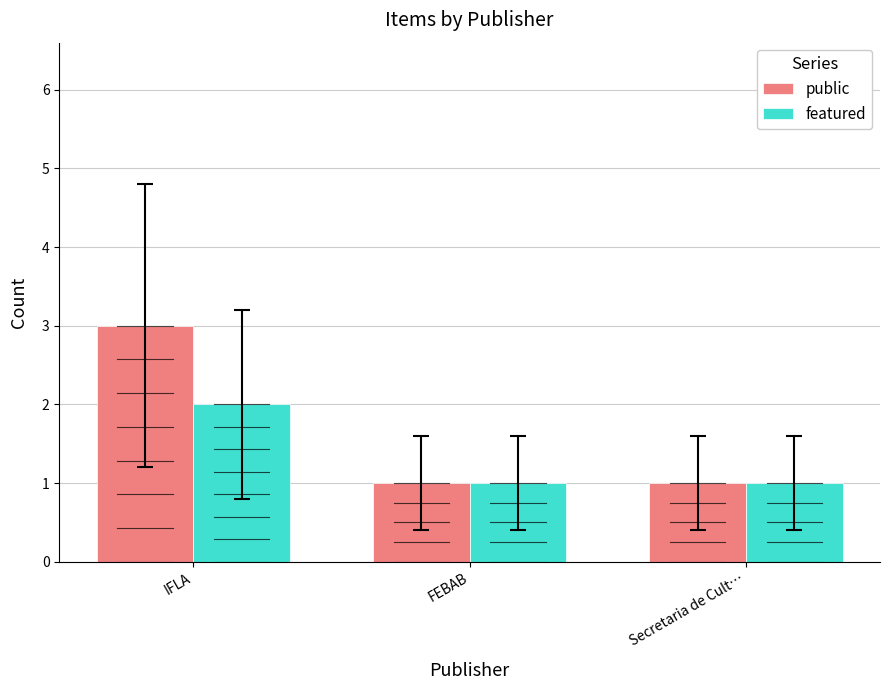

How many series are shown in this chart?

2